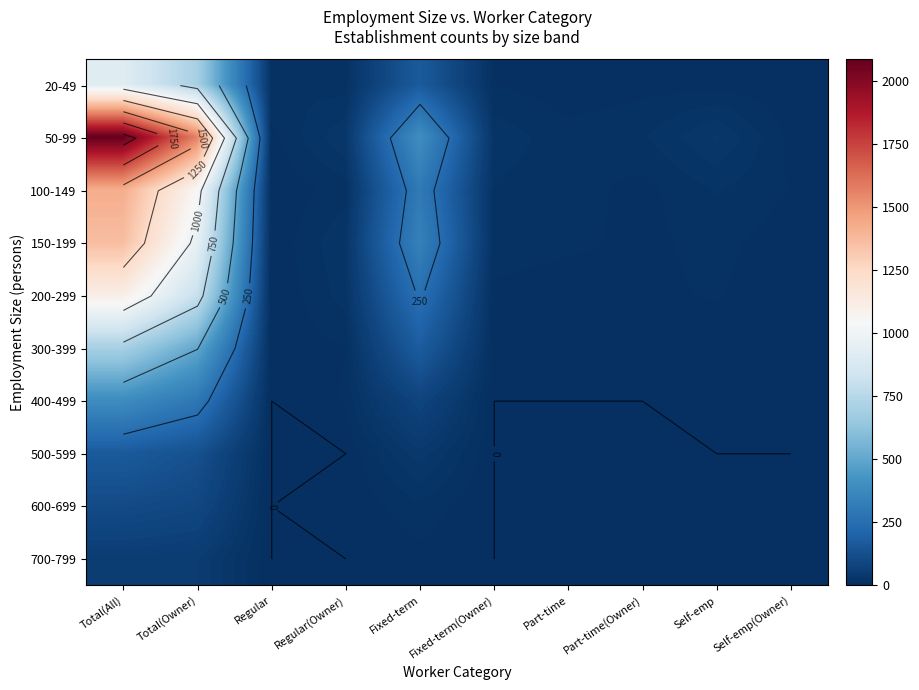

Which series has the largest total across all categories?

50-99